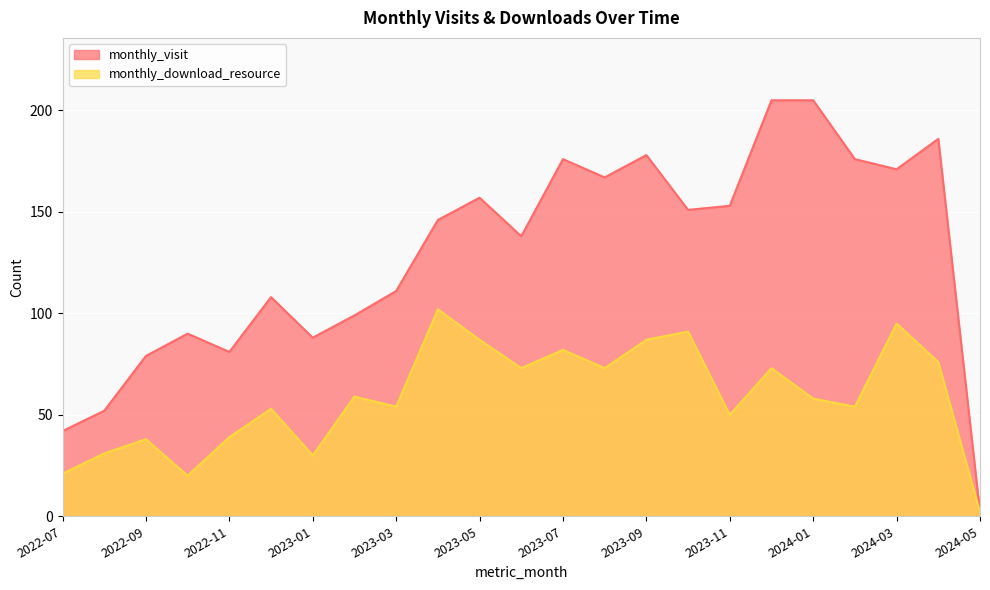

Does the chart display data point markers on the line(s)?

No